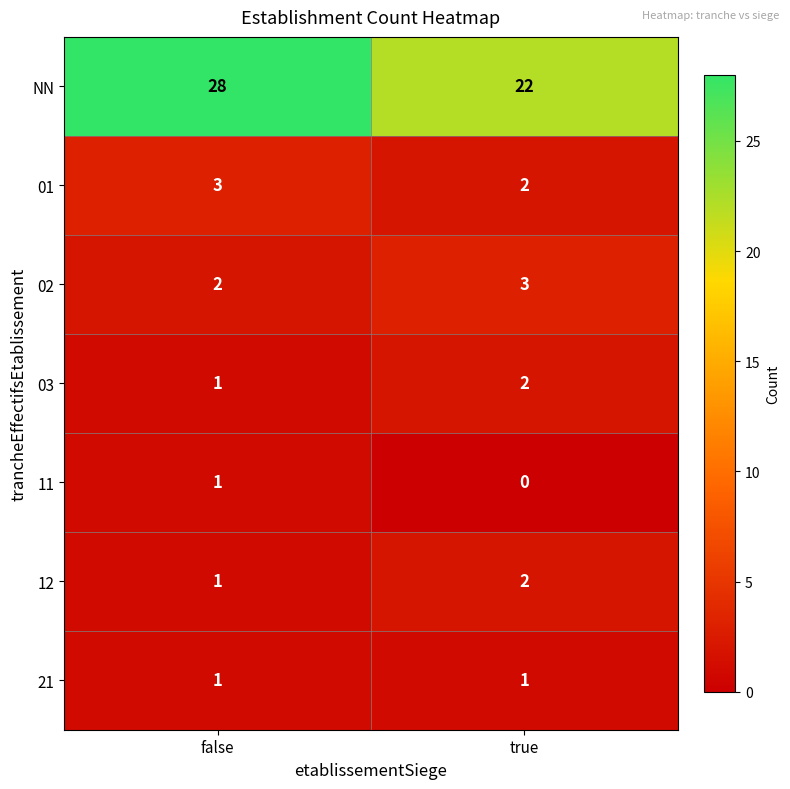

Between false and true, which series saw the biggest shift?

NN